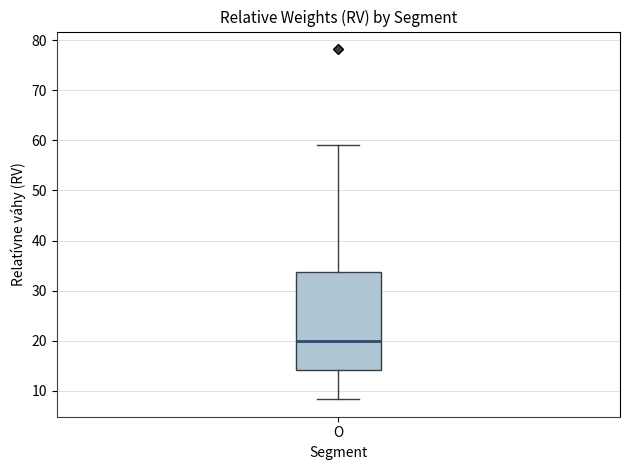

Transcribe this box plot: give where the median line is, the range the box spans, and where the two whiskers end, as read against the y-axis. The values are not printed on the chart, so give them approximately, as read against the axis.

median 20, box 14 to 34, whiskers 8 to 59